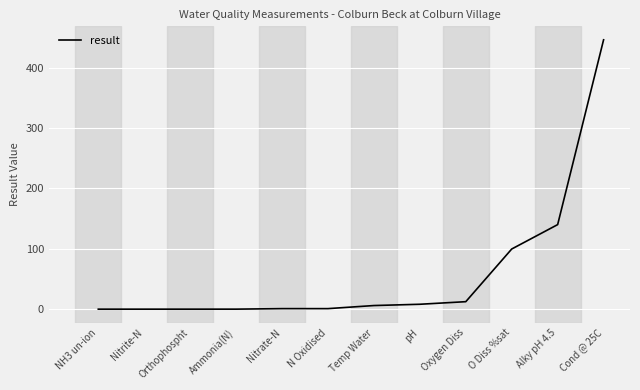

The chart shows a value of 99.6 at O Diss %sat. True or false?

True